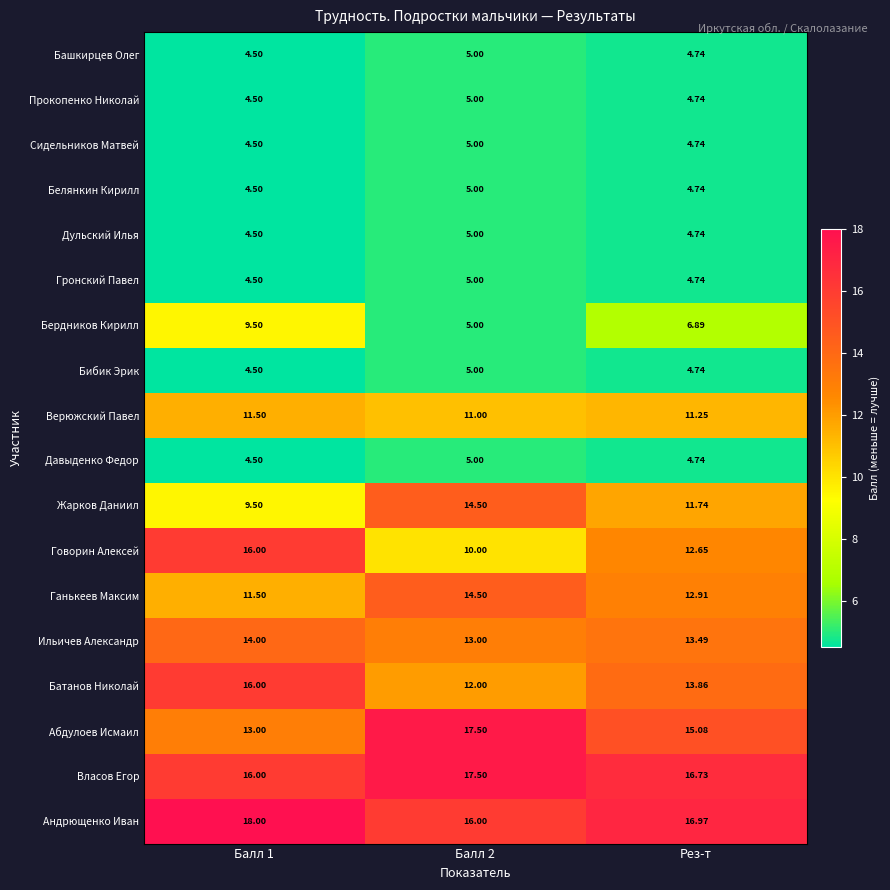

At how many categories does at least one series exceed 17?

2